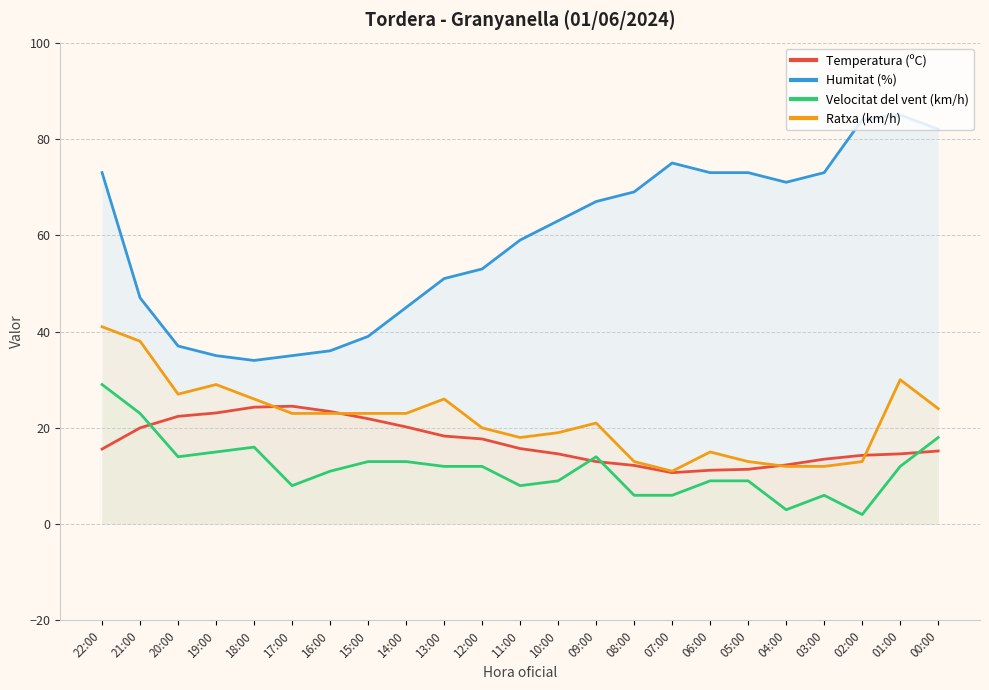

Where is the first local minimum for Velocitat del vent (km/h)?

20:00